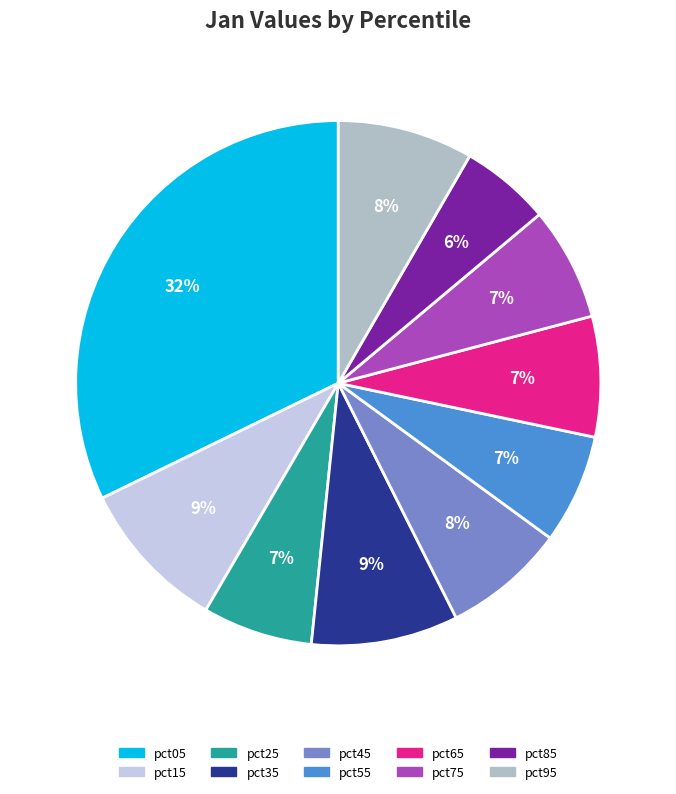

Do pct55 and pct45 together represent more than half of the pie?

No